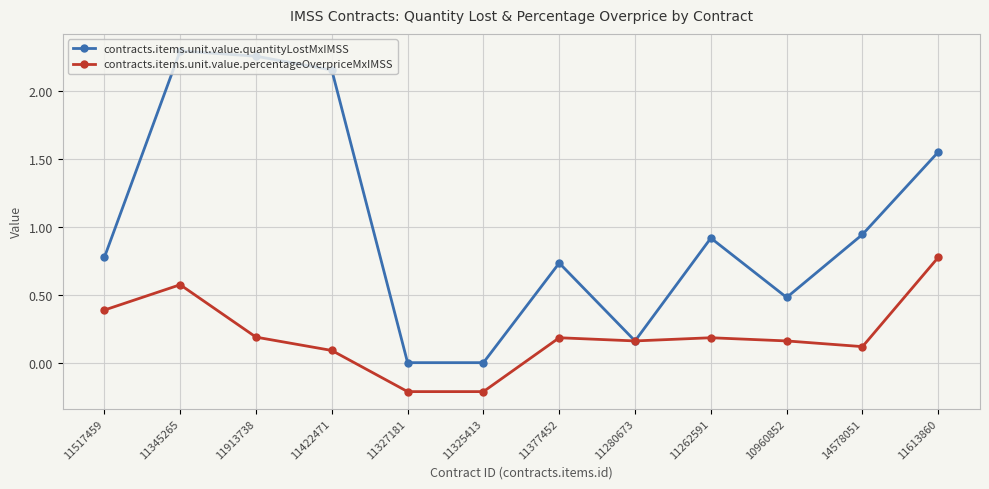

True or false: contracts.items.unit.value.percentageOverpriceMxIMSS has more than 0 points higher than both neighbors.

True